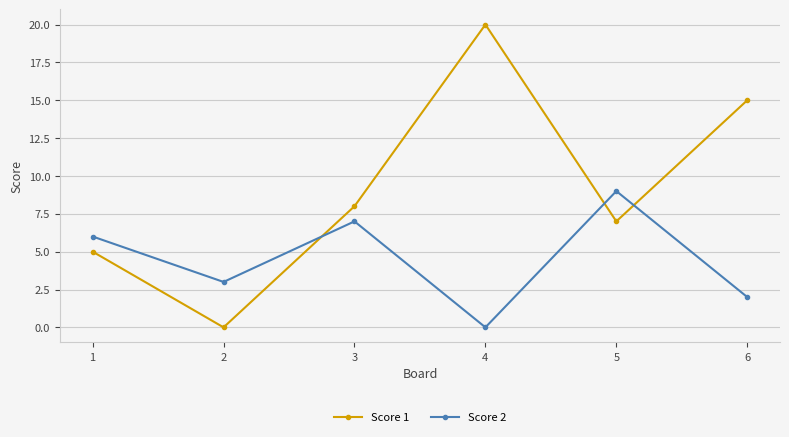

What is the approximate value of Score 1 at 5, to the nearest 5?

5